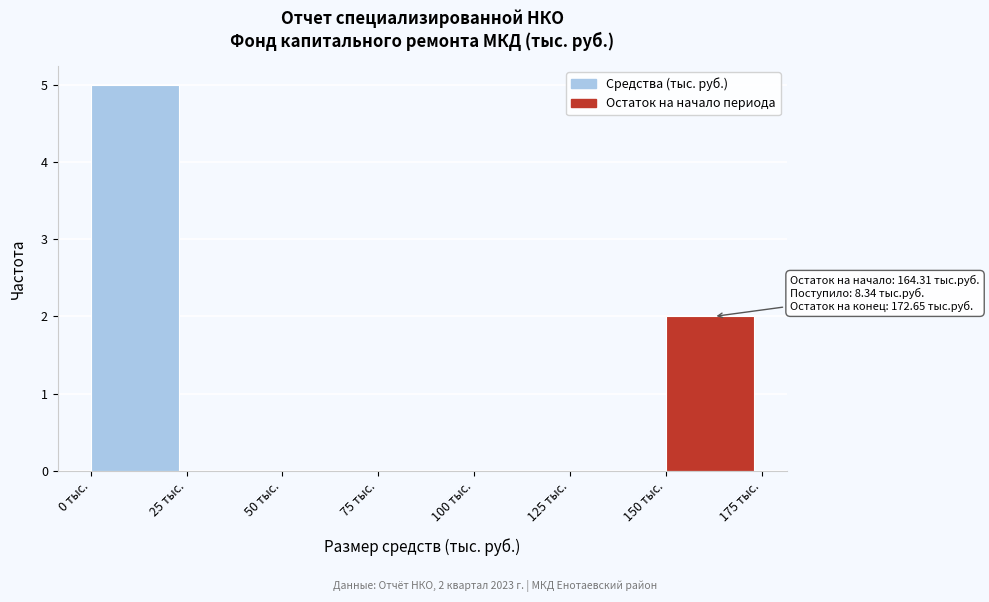

Which range on the x-axis has the tallest bar?

0 to 25